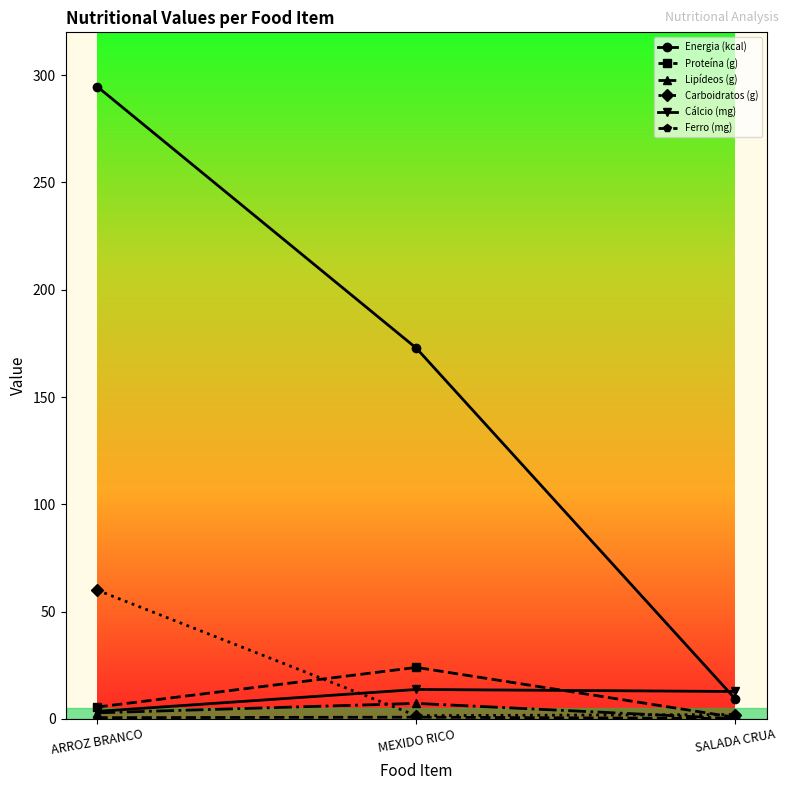

What position from the left is SALADA CRUA?

3